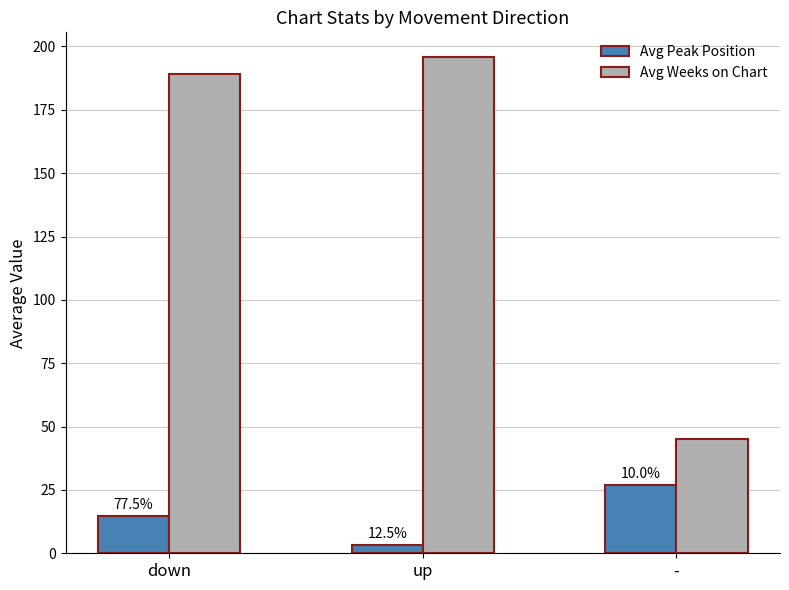

How many bars are there in each group?

2